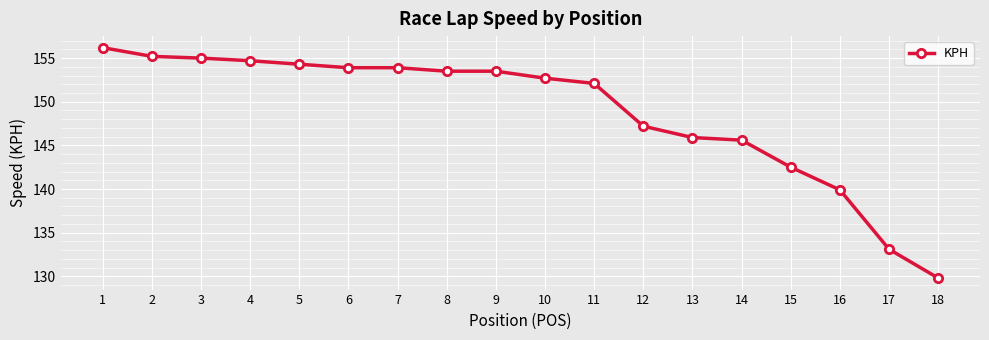

Reading left to right, what are all the values shown in this chart?

156.2	155.2	155.0	154.7	154.3	153.9	153.9	153.5	153.5	152.7	152.1	147.2	145.9	145.6	142.5	139.9	133.1	129.8